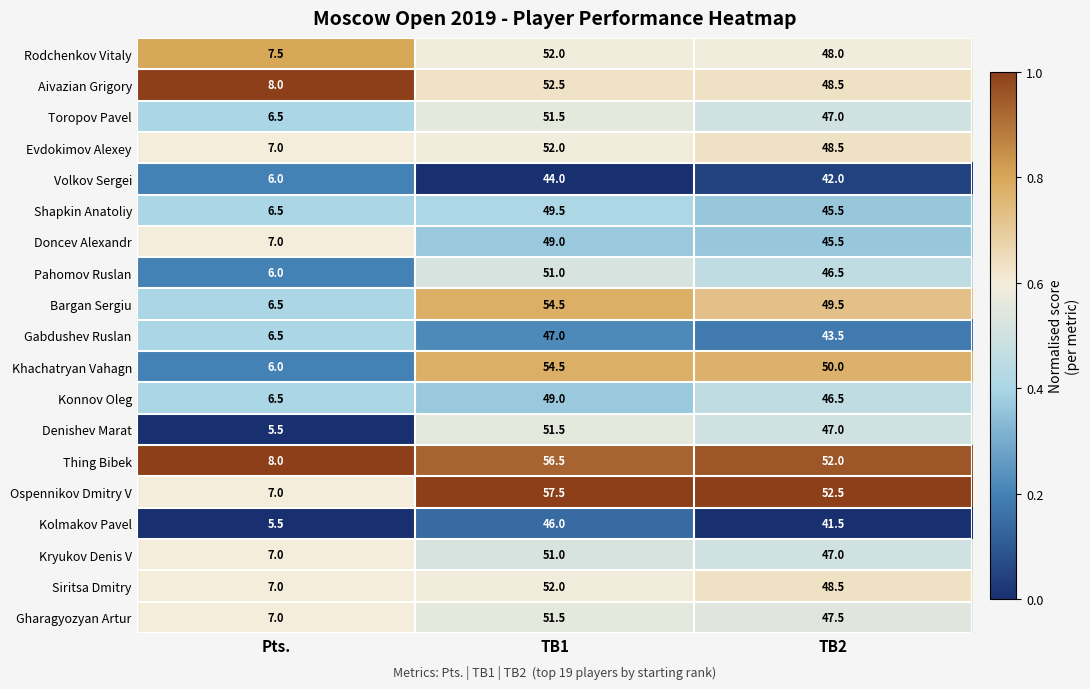

True or false: Thing Bibek has a value of 52.0 at TB2.

True